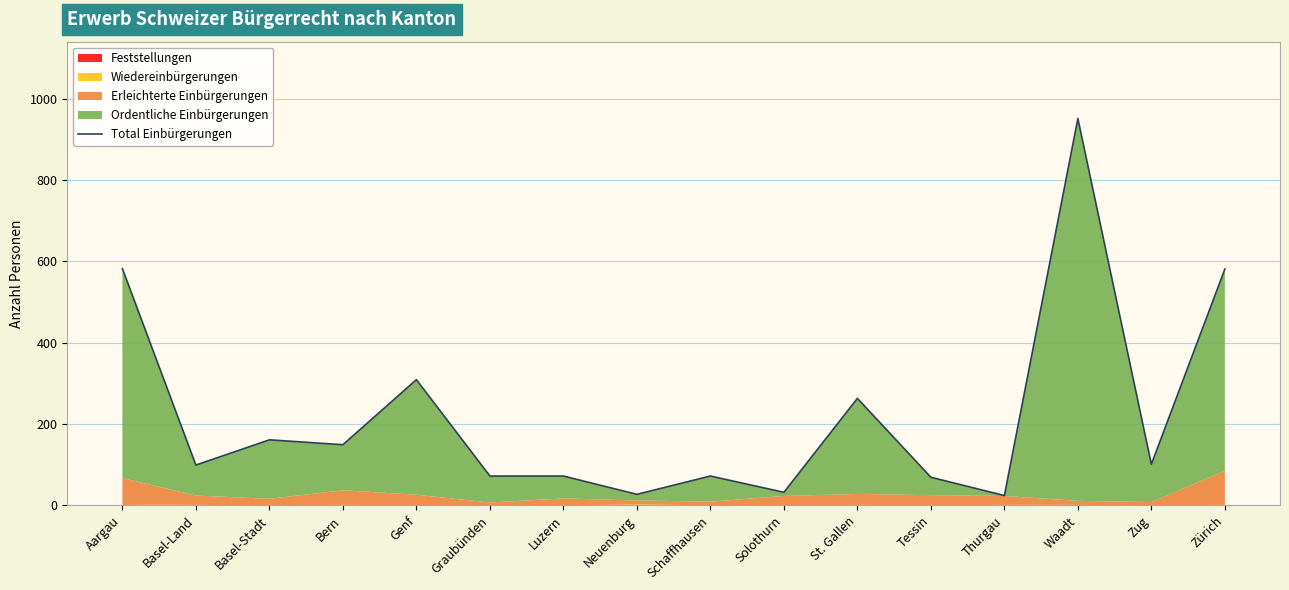

The chart shows a value of 34 at Thurgau. True or false?

False